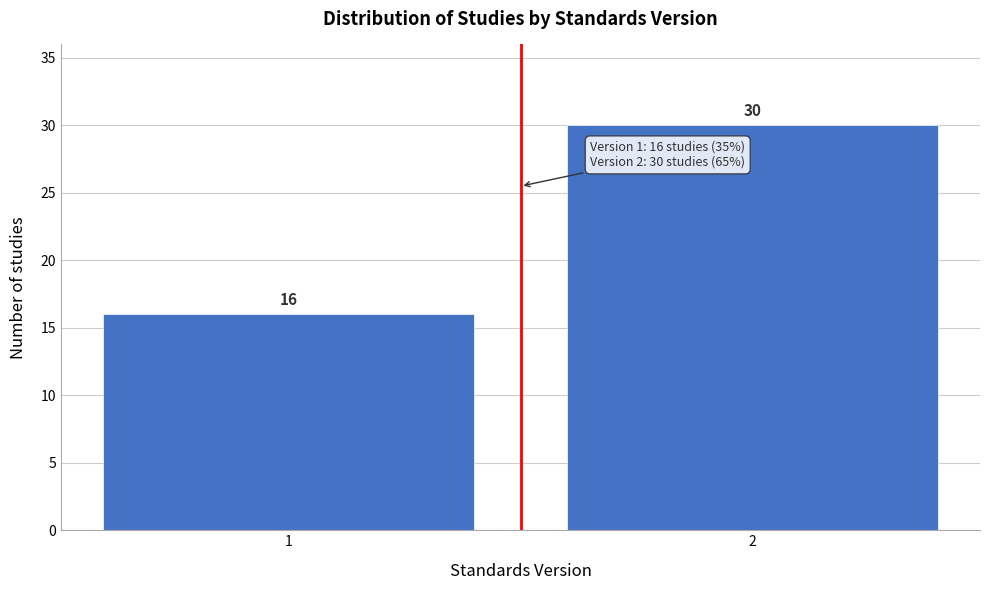

Reading left to right, transcribe all the data shown in this chart.

16	30